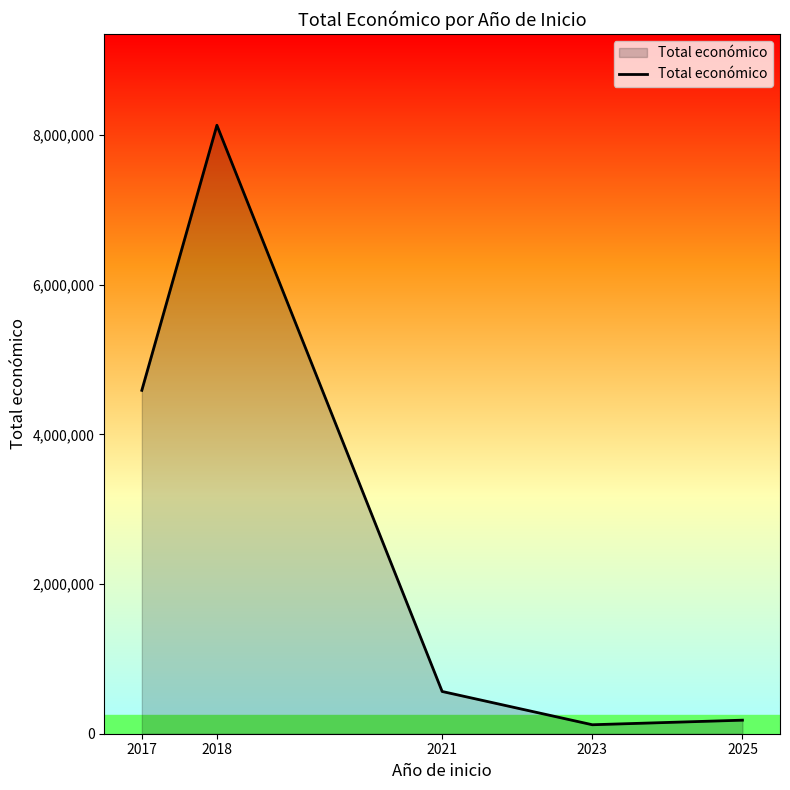

What is the ratio of the value at 2017 to the value at 2025?

25.3